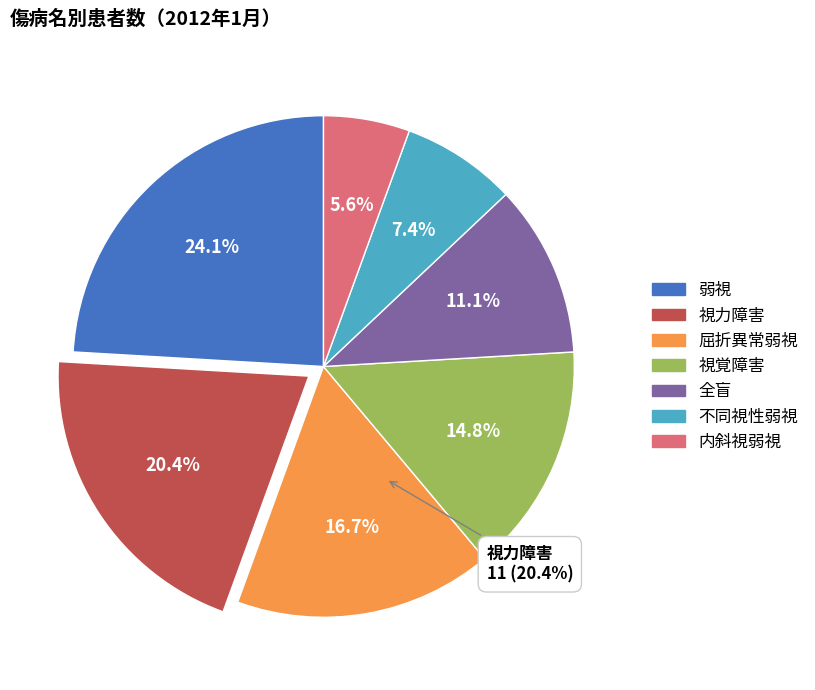

To the nearest percent, what portion does 全盲 represent?

11%